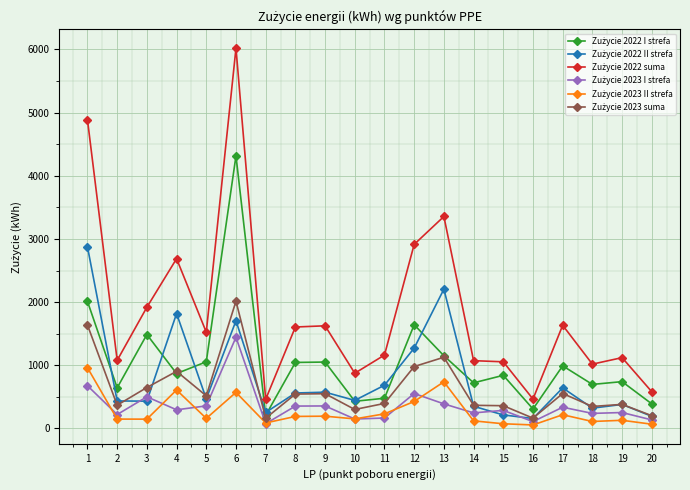

What is the greatest value displayed?

6021